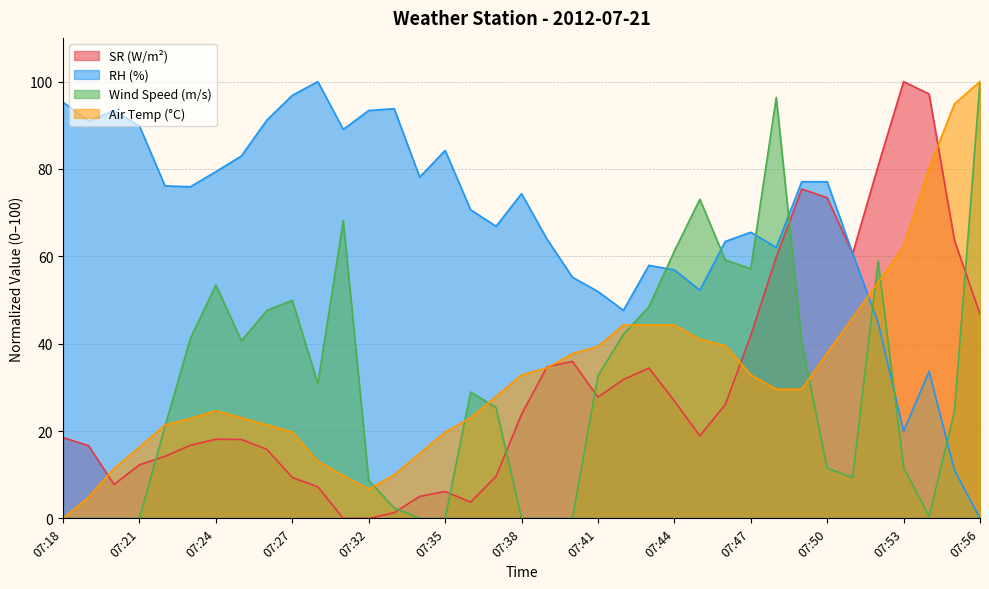

What is the maximum value shown in the chart?

100.0